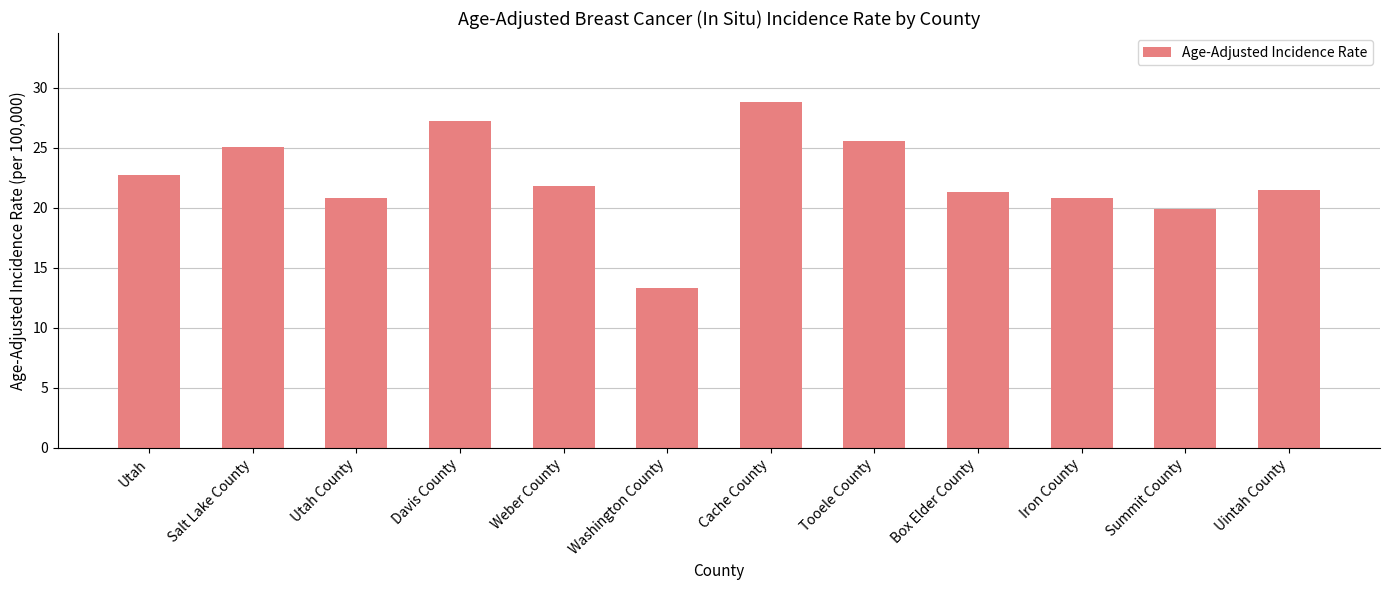

Where does the data first go above 21?

Utah